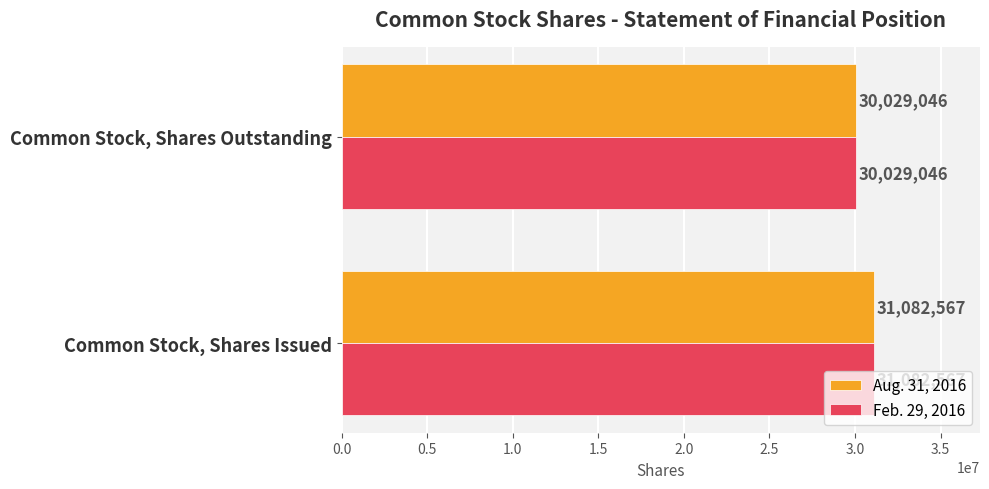

How many data points in Aug. 31, 2016 are less than 31082567?

1